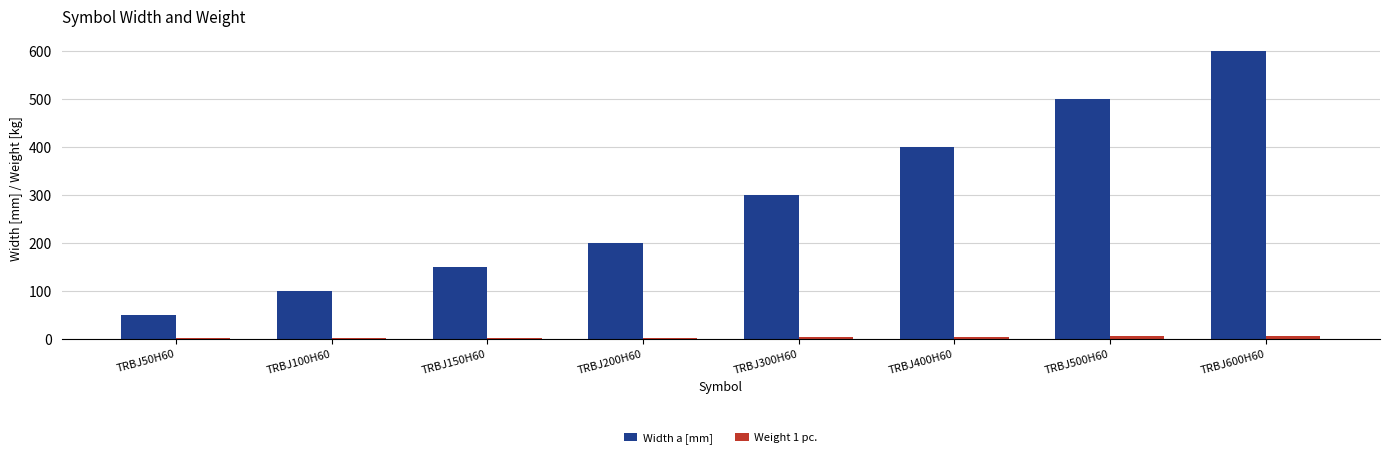

Count the number of categories in the chart.

8